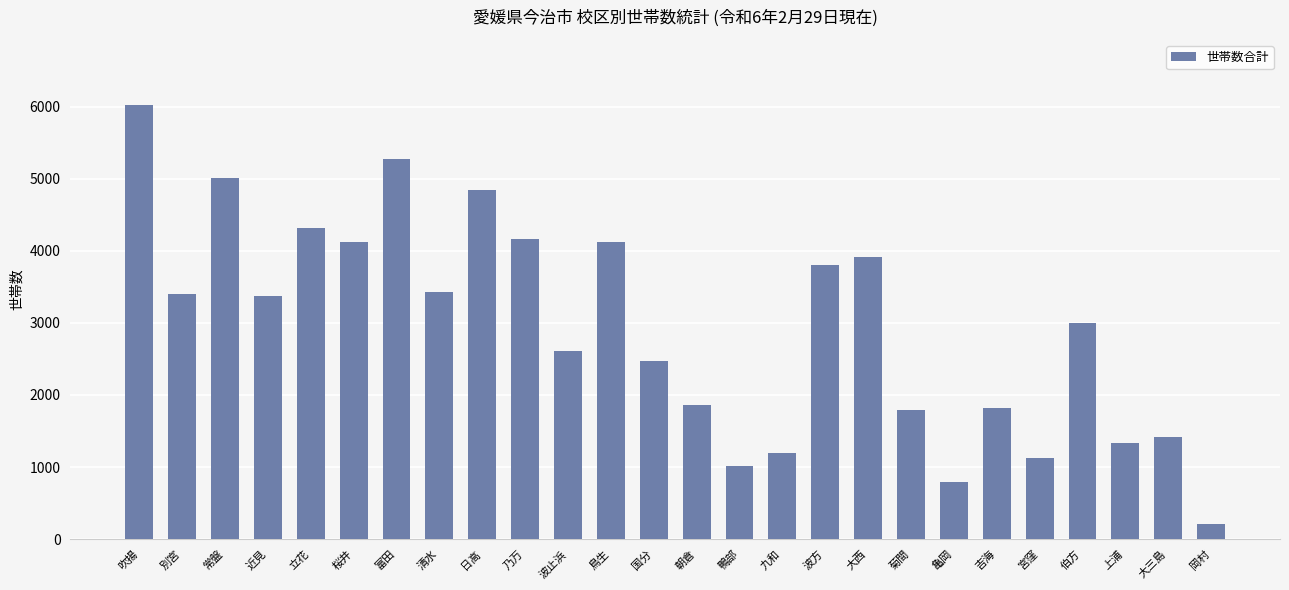

Between 波方 and 波止浜, which is larger?

波方